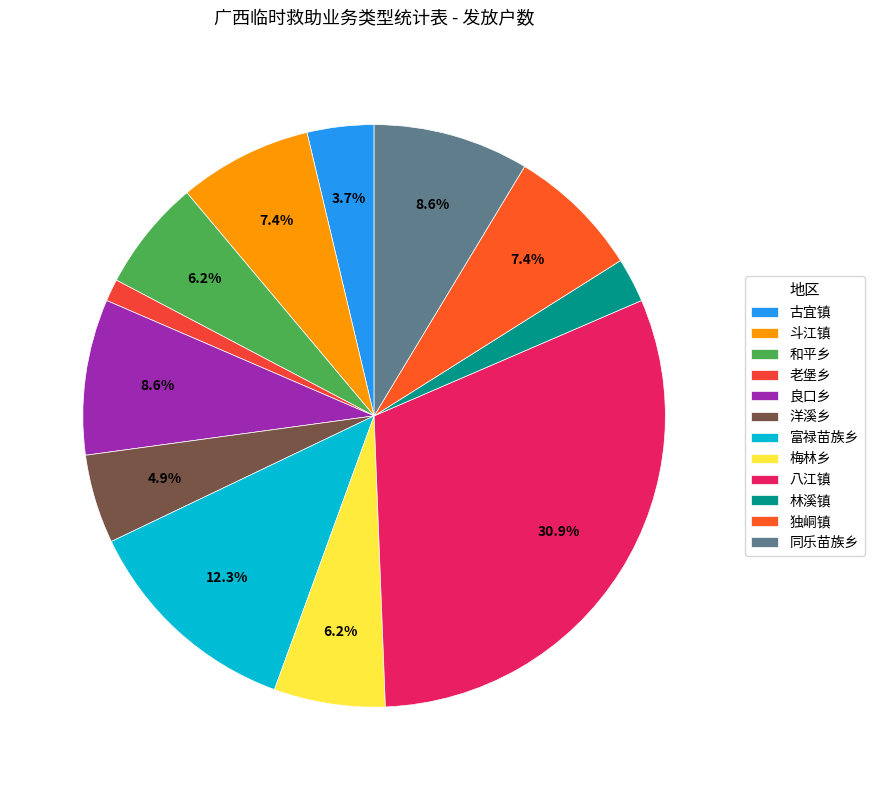

To the nearest percent, what is the difference between the largest and smallest slice percentages?

30%